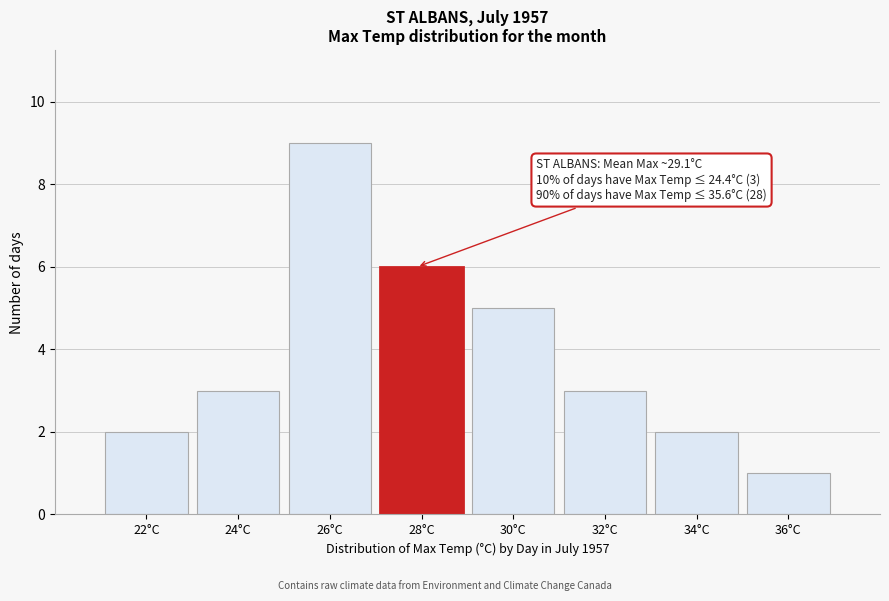

Reading left to right, extract all data points from this chart.

22°C=2	24°C=3	26°C=9	28°C=6	30°C=5	32°C=3	34°C=2	36°C=1